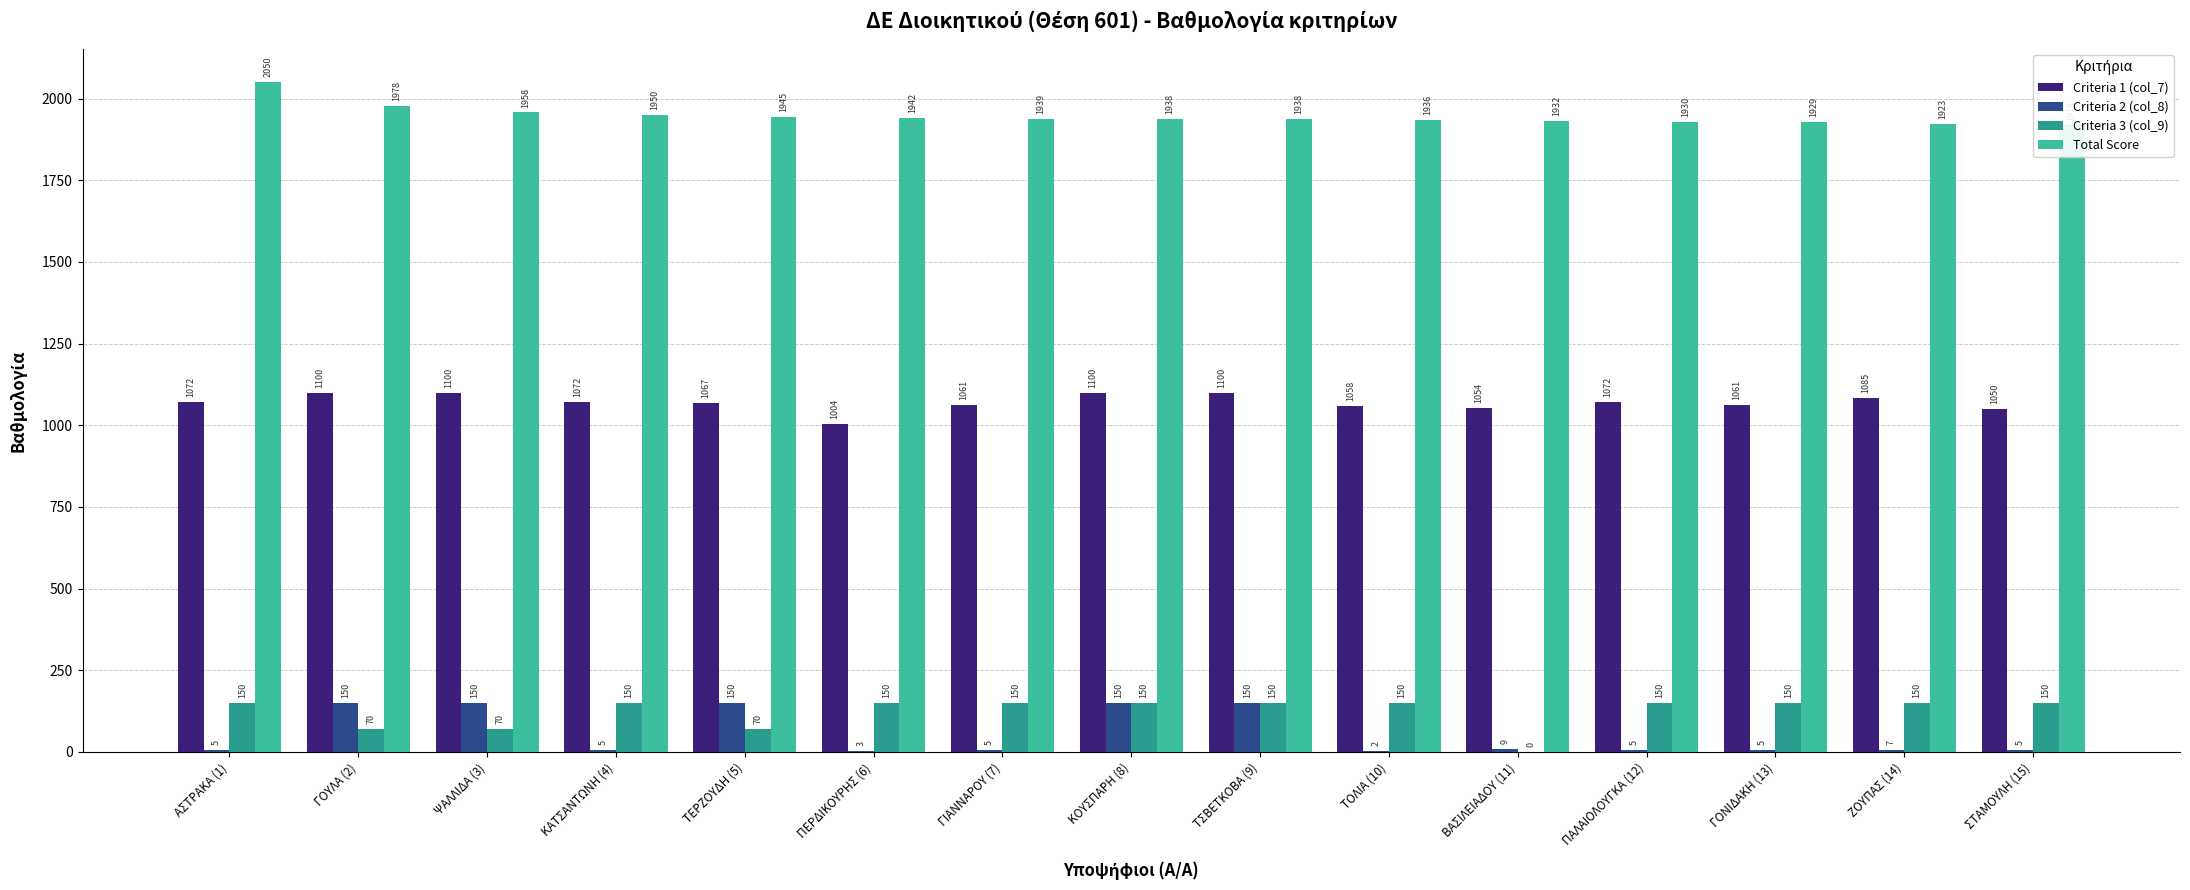

Which series has the largest range (max minus min)?

Criteria 3 (col_9)